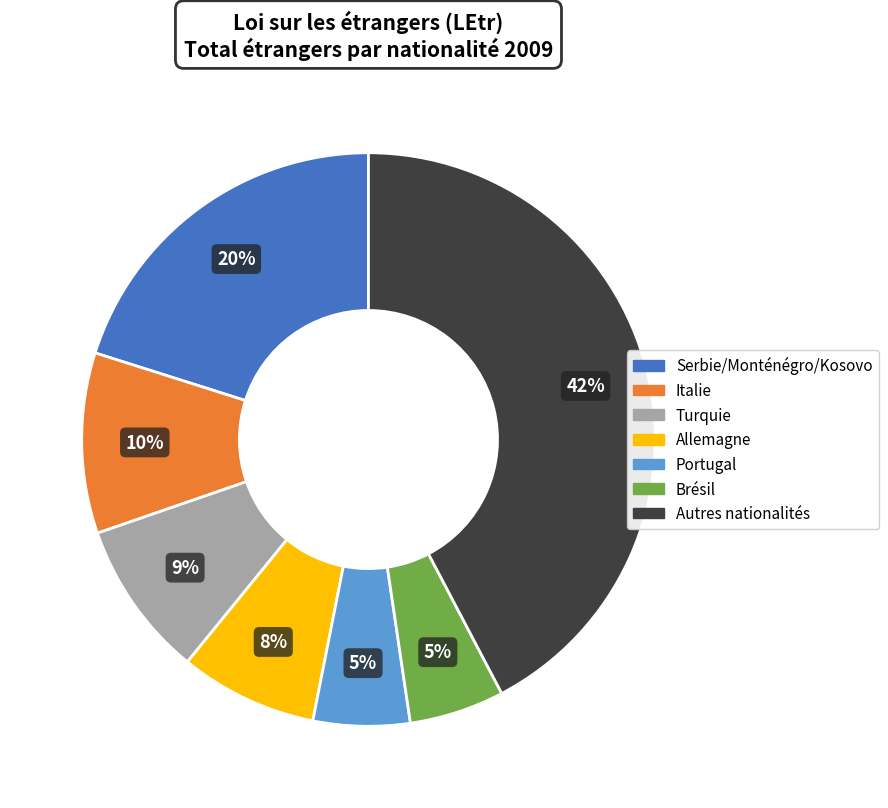

Is Autres nationalités the majority of the pie?

No